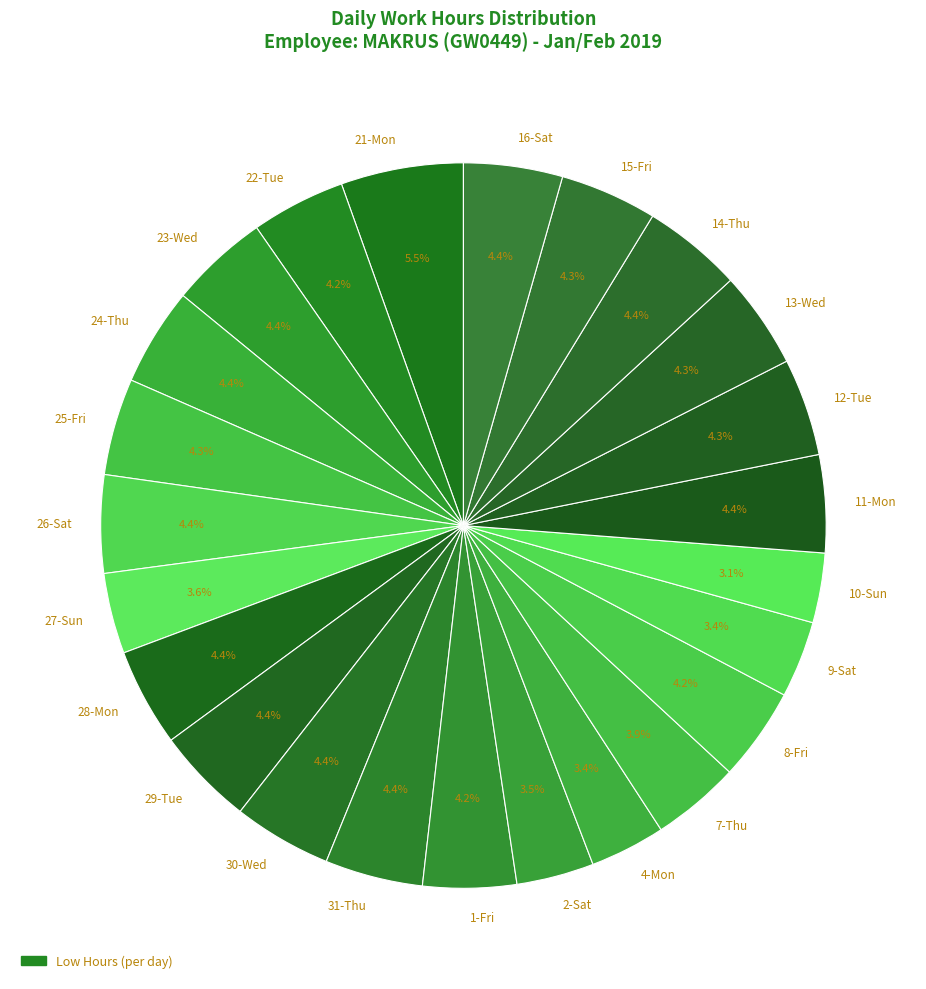

Which slice is the largest?

21-Mon